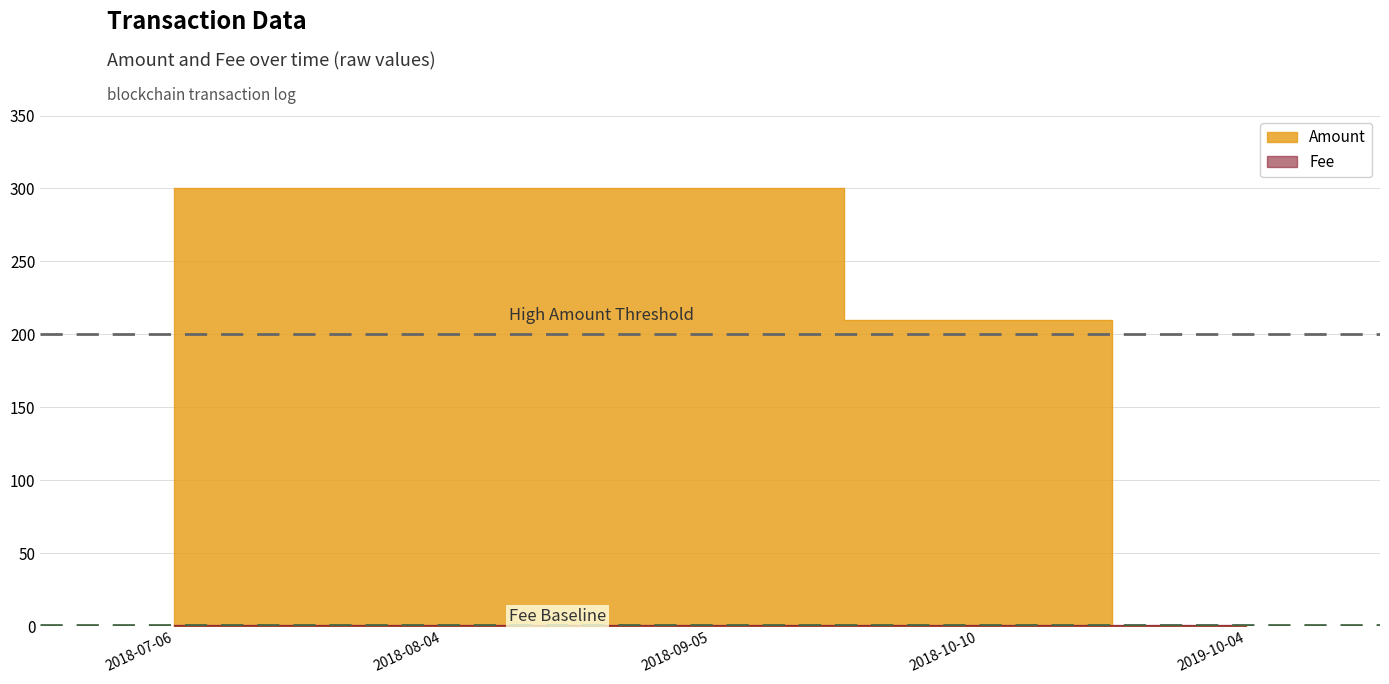

How many series are shown in this chart?

2